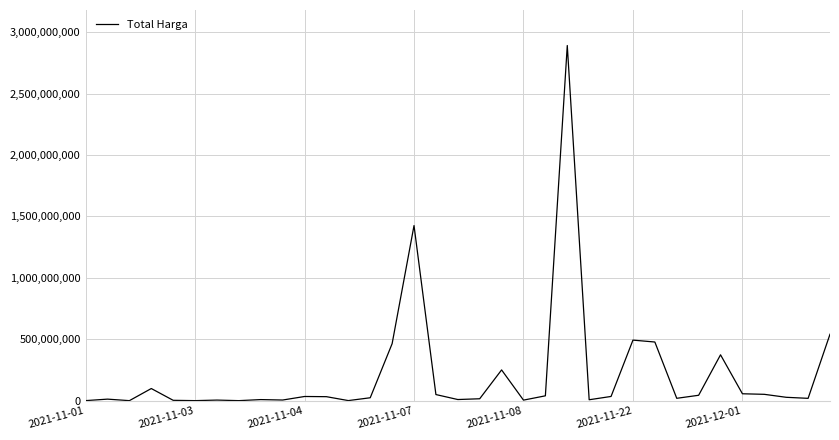

What is the greatest value displayed?

2892122000